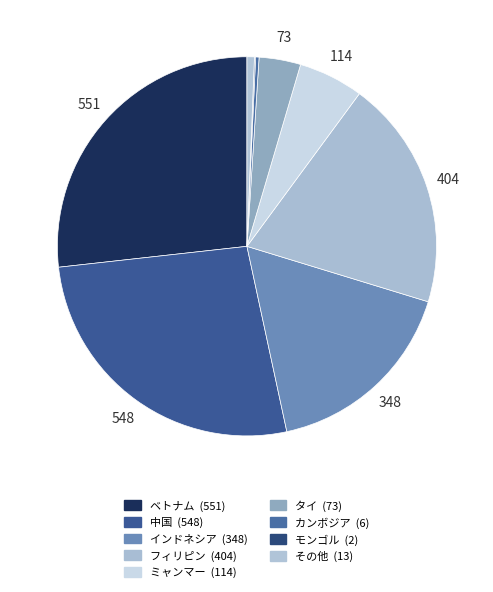

True or false: ベトナム accounts for 27% of the total.

True